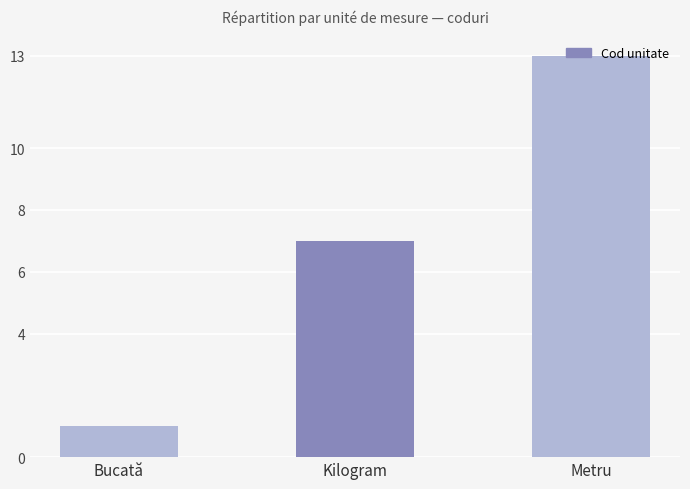

What is the change in value from Bucată to Metru?

+12